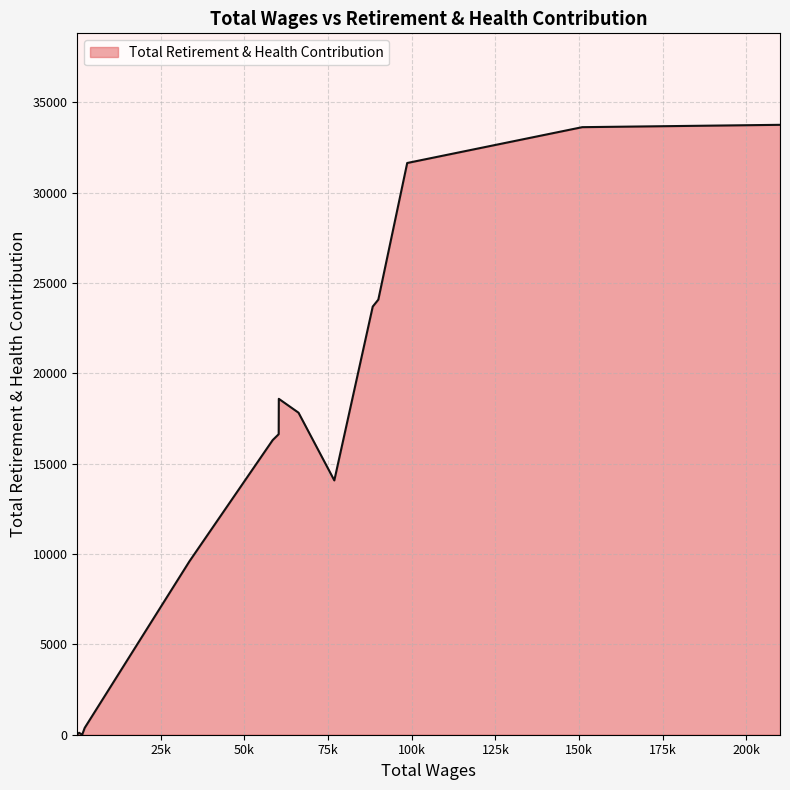

How many lines are shown in the chart?

1